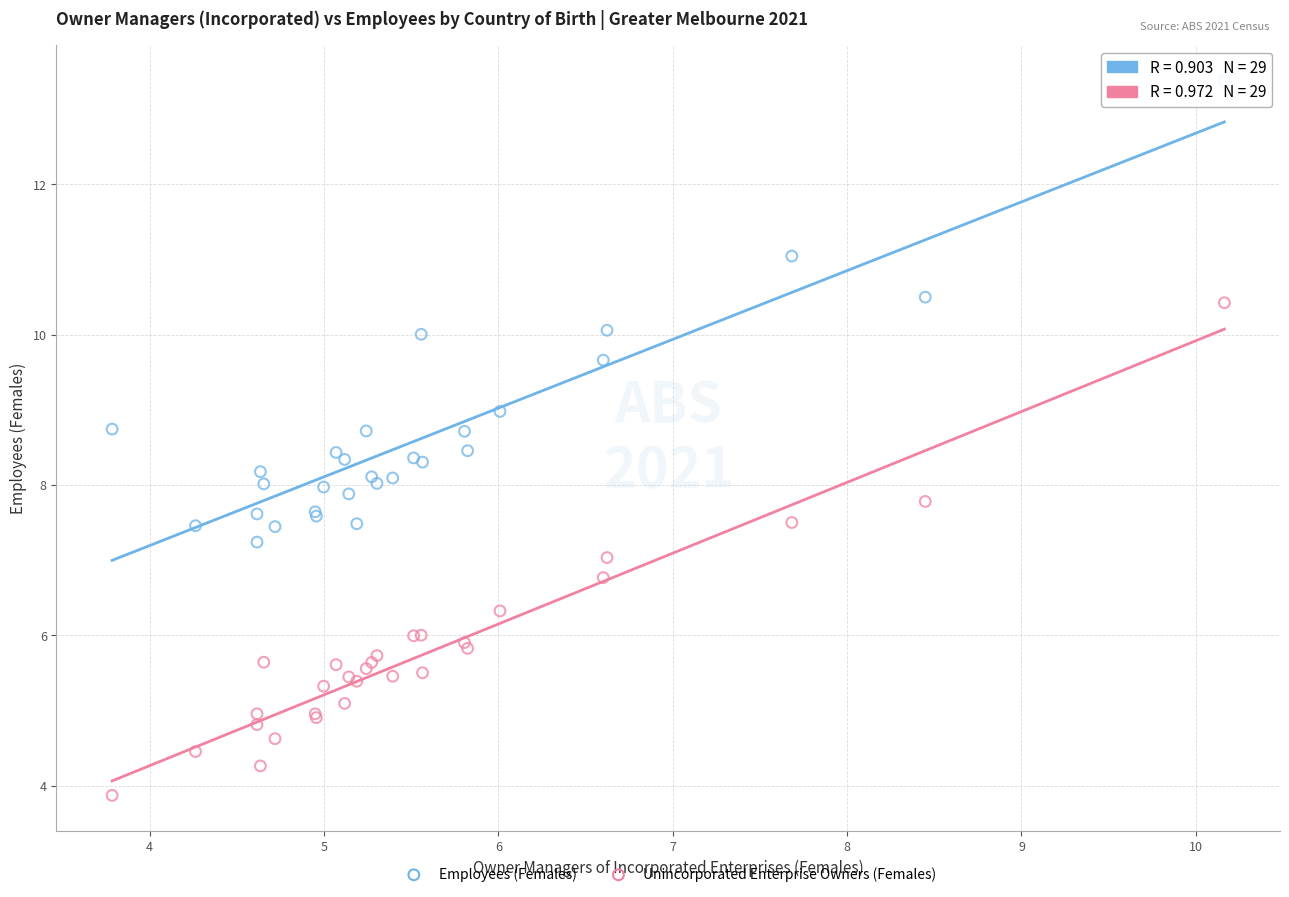

Which series has the largest Y range (max minus min)?

Unincorporated Enterprise Owners (Females)